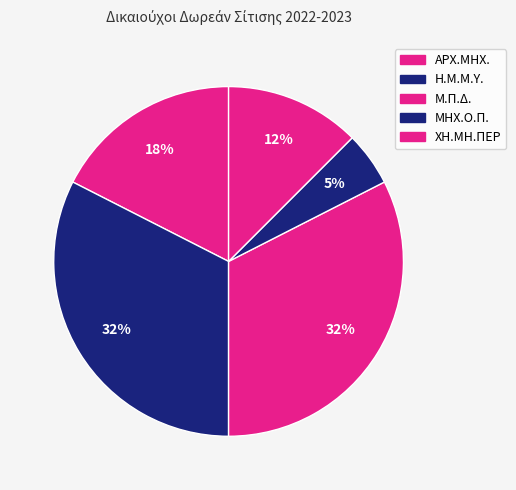

Is it true that ΑΡΧ.ΜΗΧ. is 32% of the pie?

False